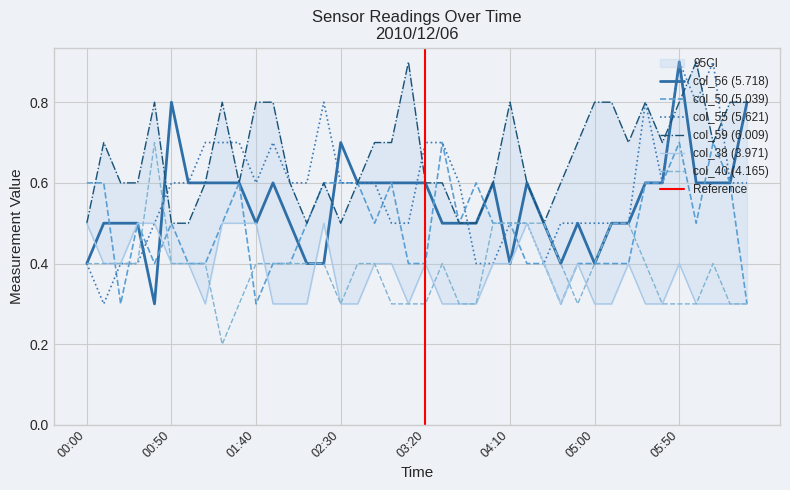

The value of col_38 at 00:00 is 0.5. True or false?

True